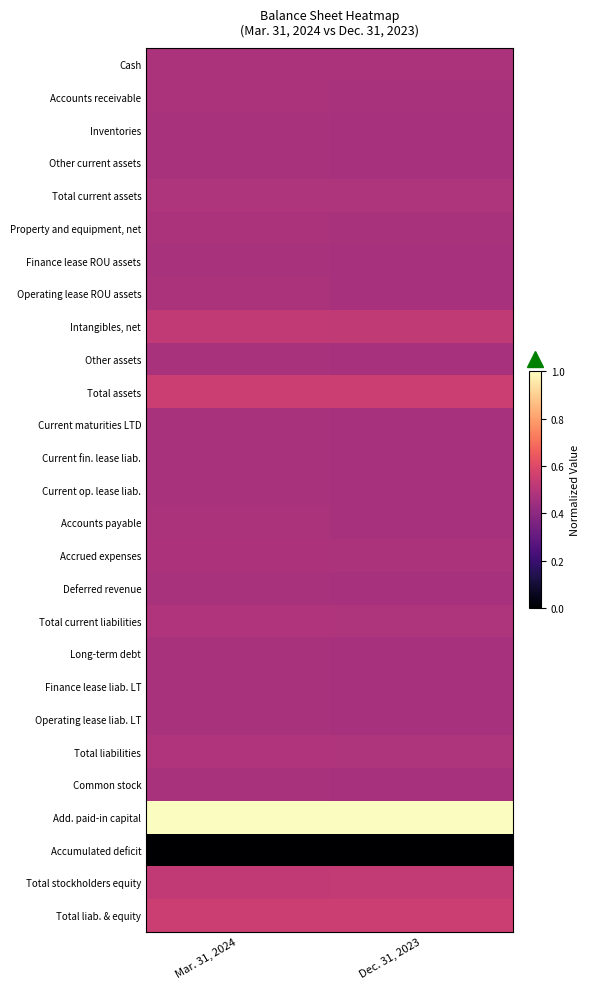

What is the maximum value shown in the chart?

1.0